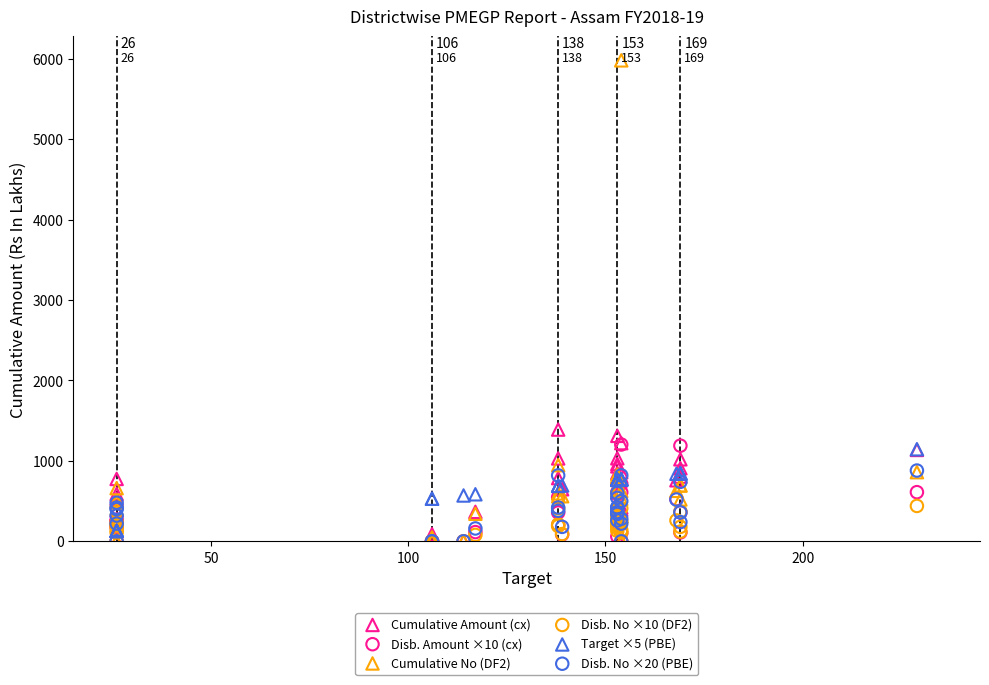

Across all series, what Y value is closest to 2990?

1389.5